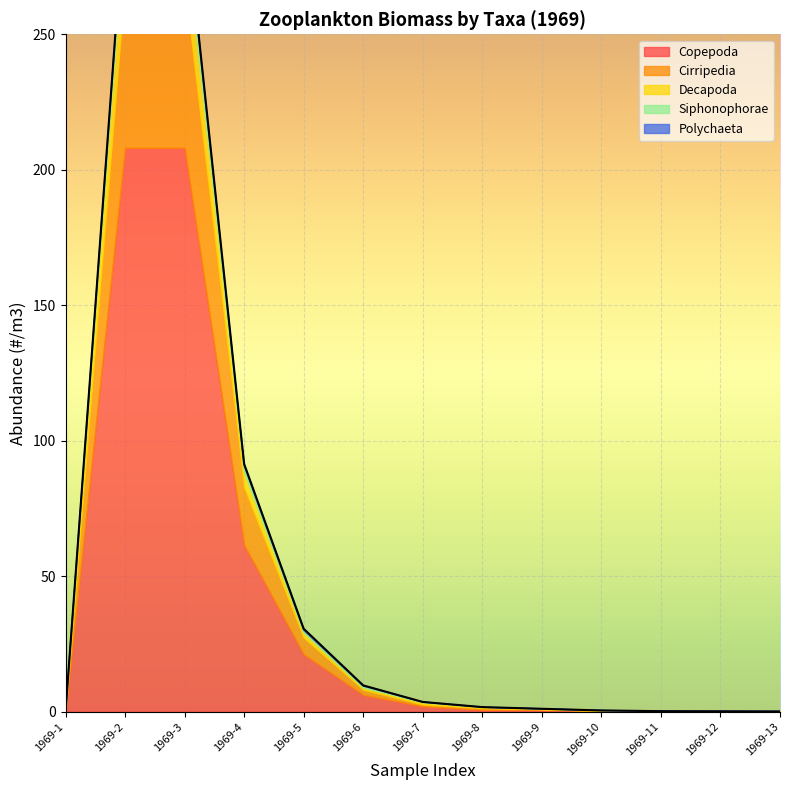

Between 1969-2 and 1969-4, which series saw the biggest shift?

Copepoda